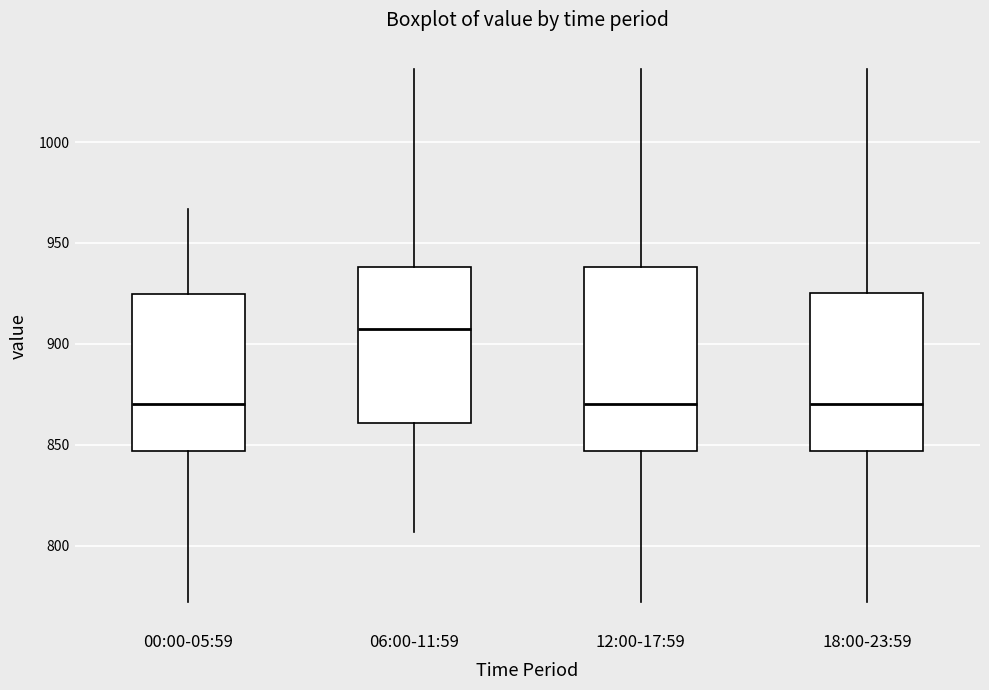

Which box is the tallest, from its lower edge to its upper edge?

12:00-17:59